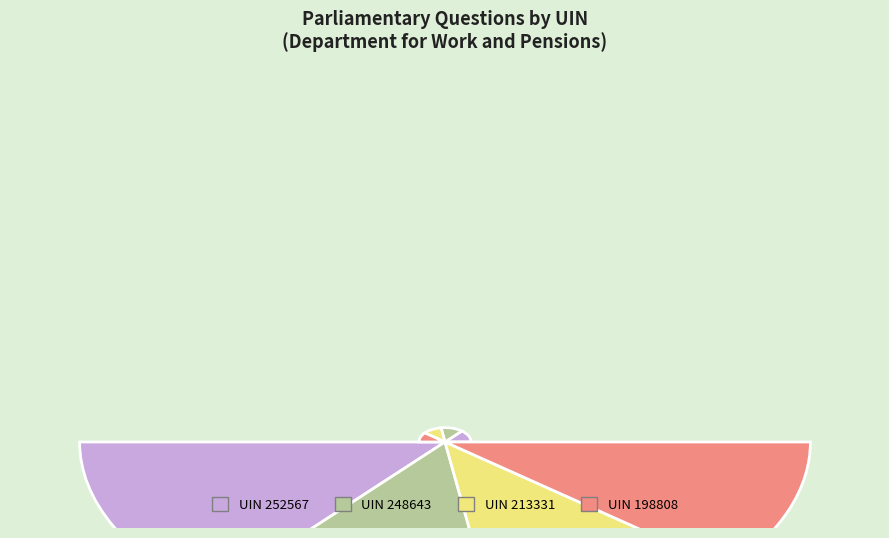

To the nearest percent, what percentage of the pie is UIN 248643?

27%